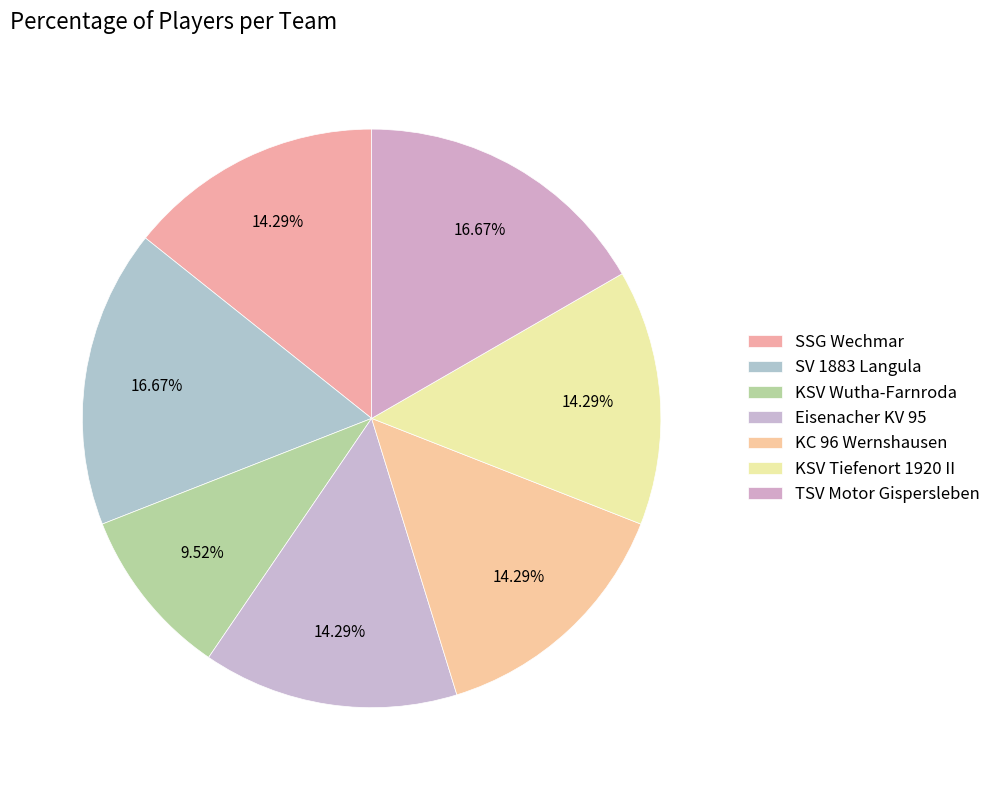

What is the smallest slice in the pie chart?

KSV Wutha-Farnroda